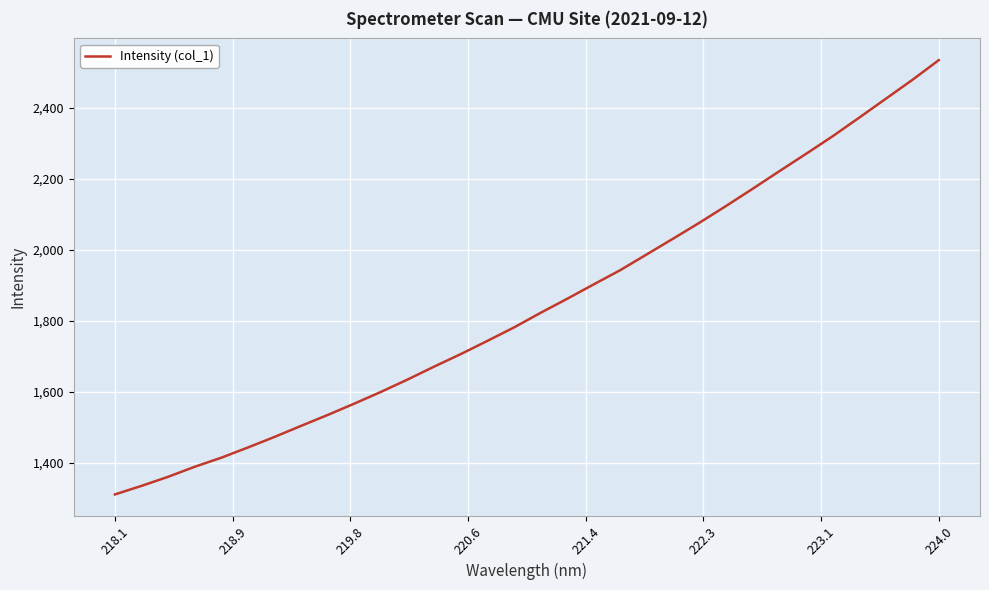

What is the smallest value displayed?

1310.2